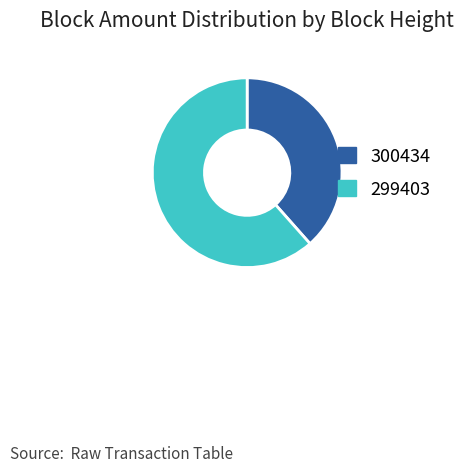

The 300434 slice represents 11% of the pie. True or false?

False